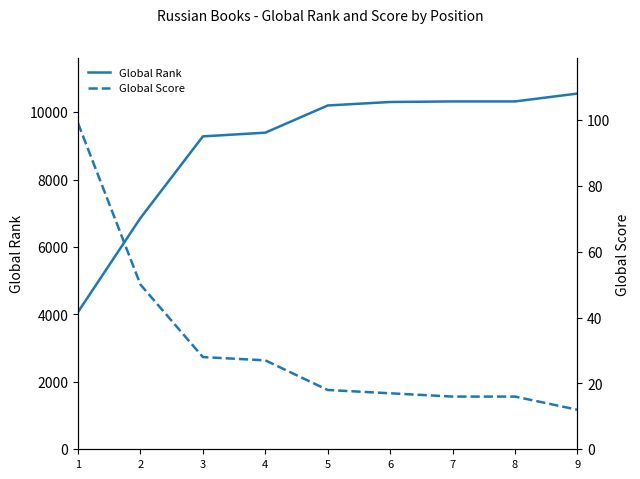

Does the chart have visible grid lines?

No